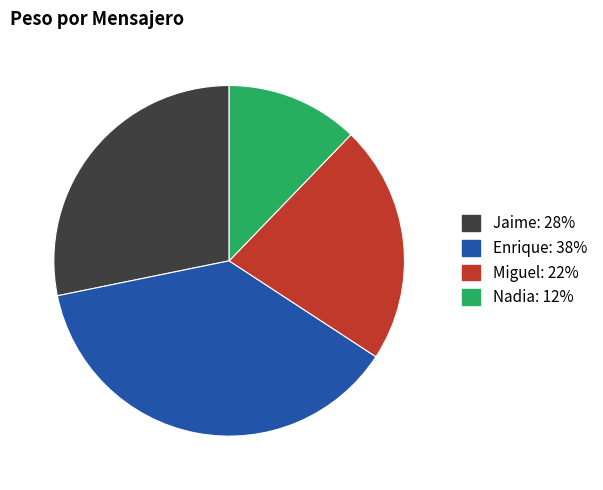

Is there a majority slice in this chart?

No